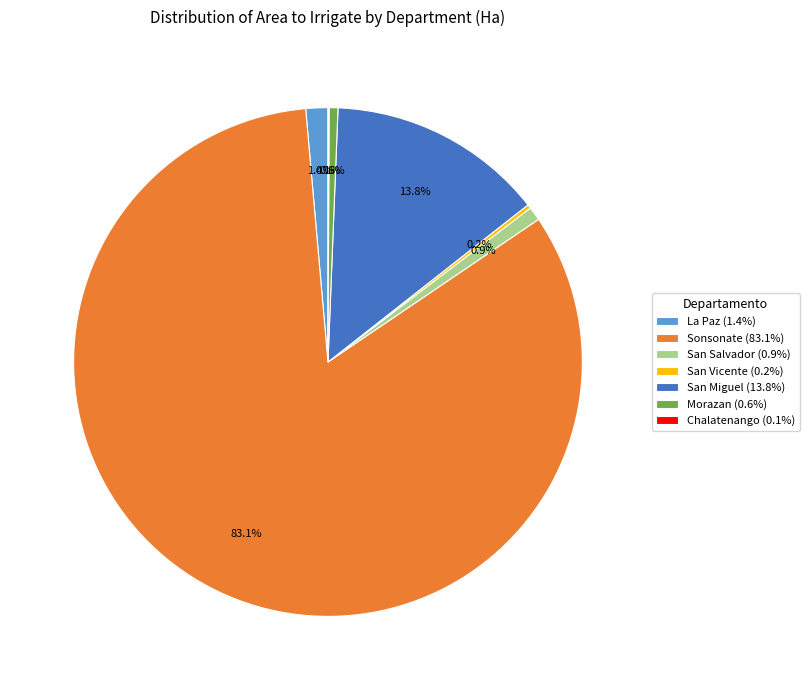

Is San Salvador the majority of the pie?

No